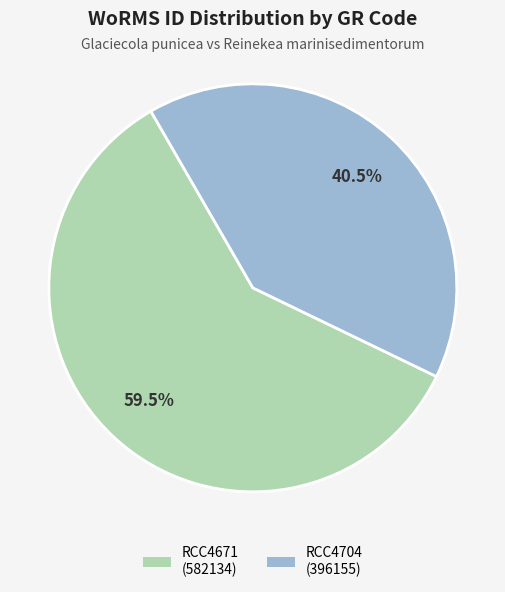

Which slice represents more than half of the pie?

RCC4671